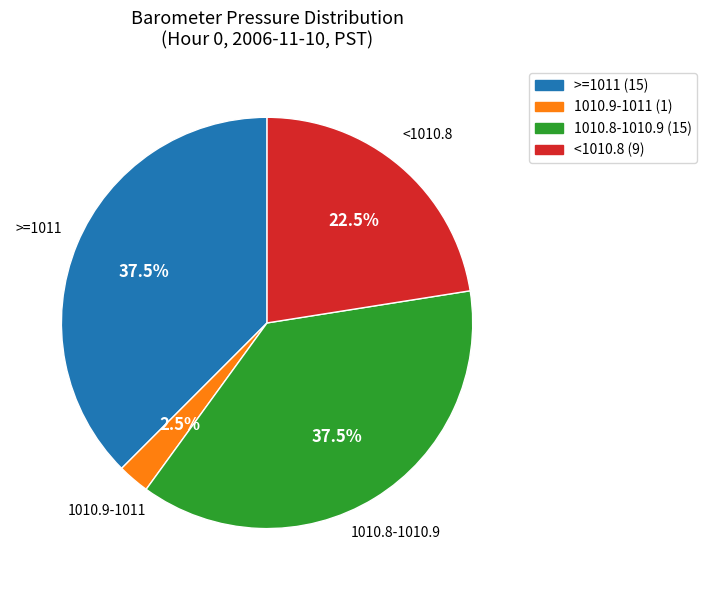

Is there a majority slice in this chart?

No